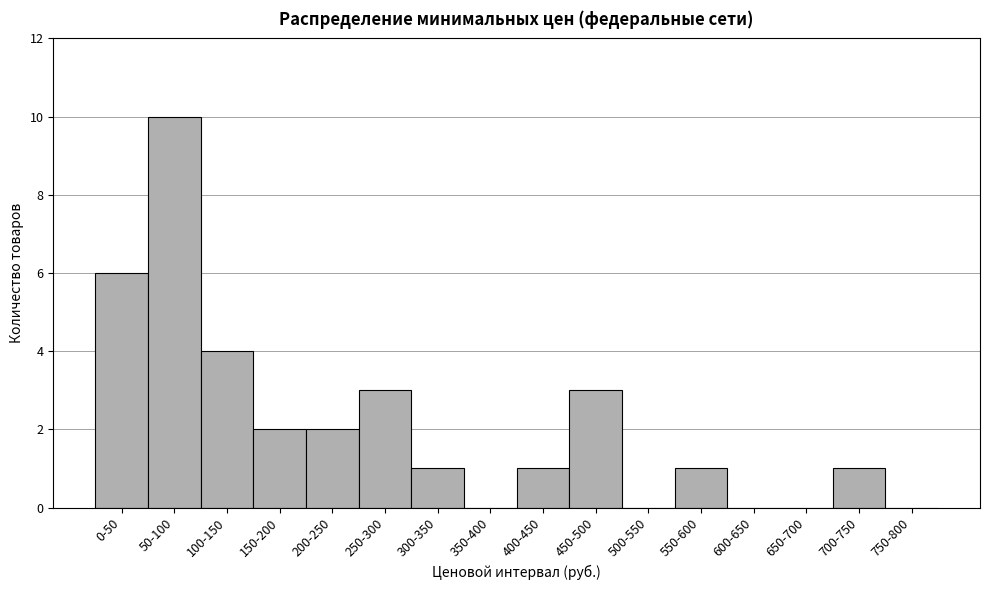

Reading left to right, what are all the values shown in this chart?

0-50=6	50-100=10	100-150=4	150-200=2	200-250=2	250-300=3	300-350=1	350-400=0	400-450=1	450-500=3	500-550=0	550-600=1	600-650=0	650-700=0	700-750=1	750-800=0